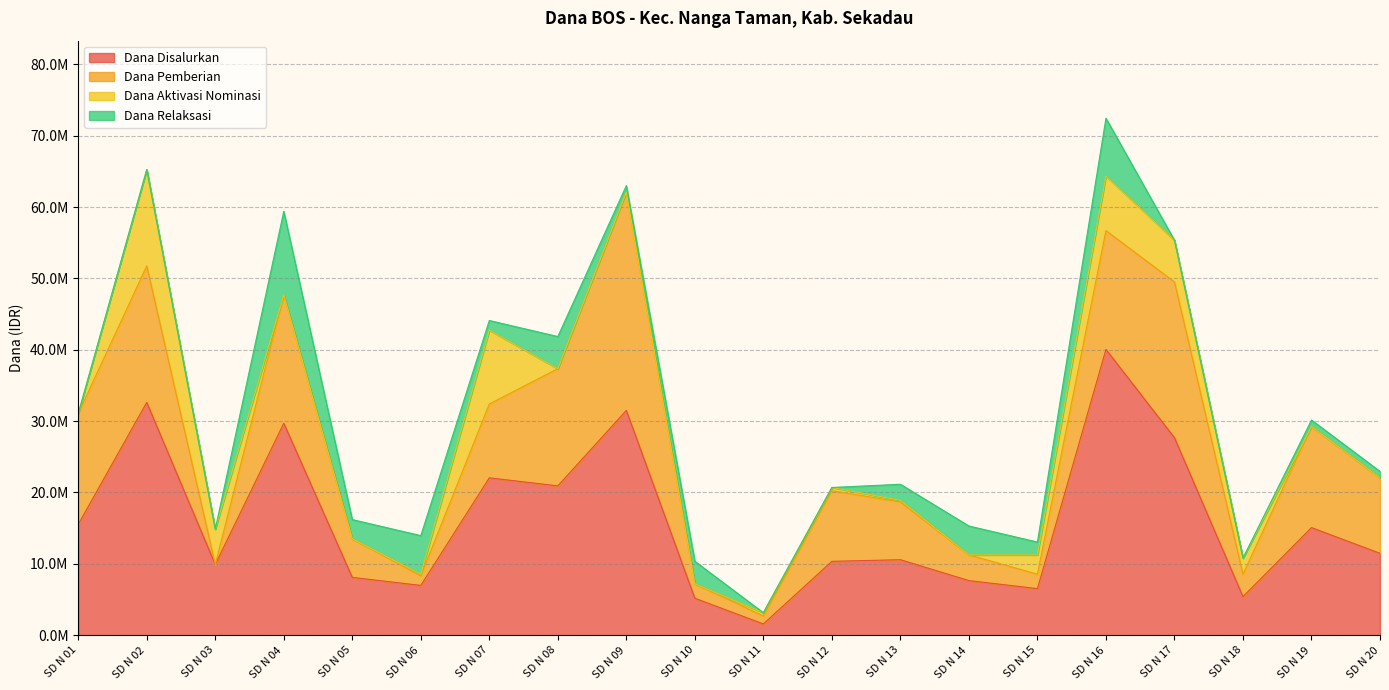

What is the sum of all Dana Disalurkan values?

318825000